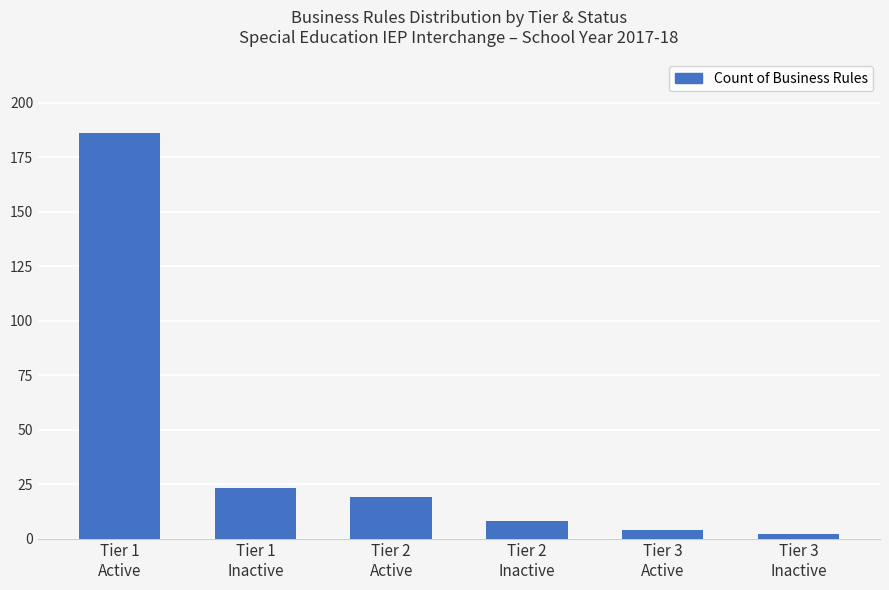

Rank the categories by value from lowest to highest.

Tier 3
Inactive, Tier 3
Active, Tier 2
Inactive, Tier 2
Active, Tier 1
Inactive, Tier 1
Active